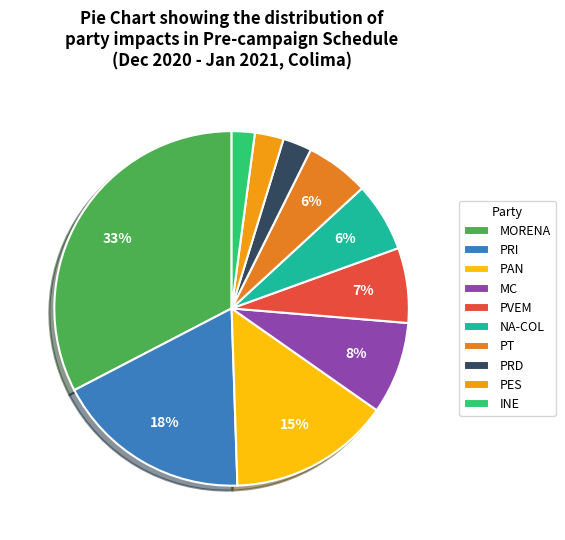

Count the number of slices in the pie.

10